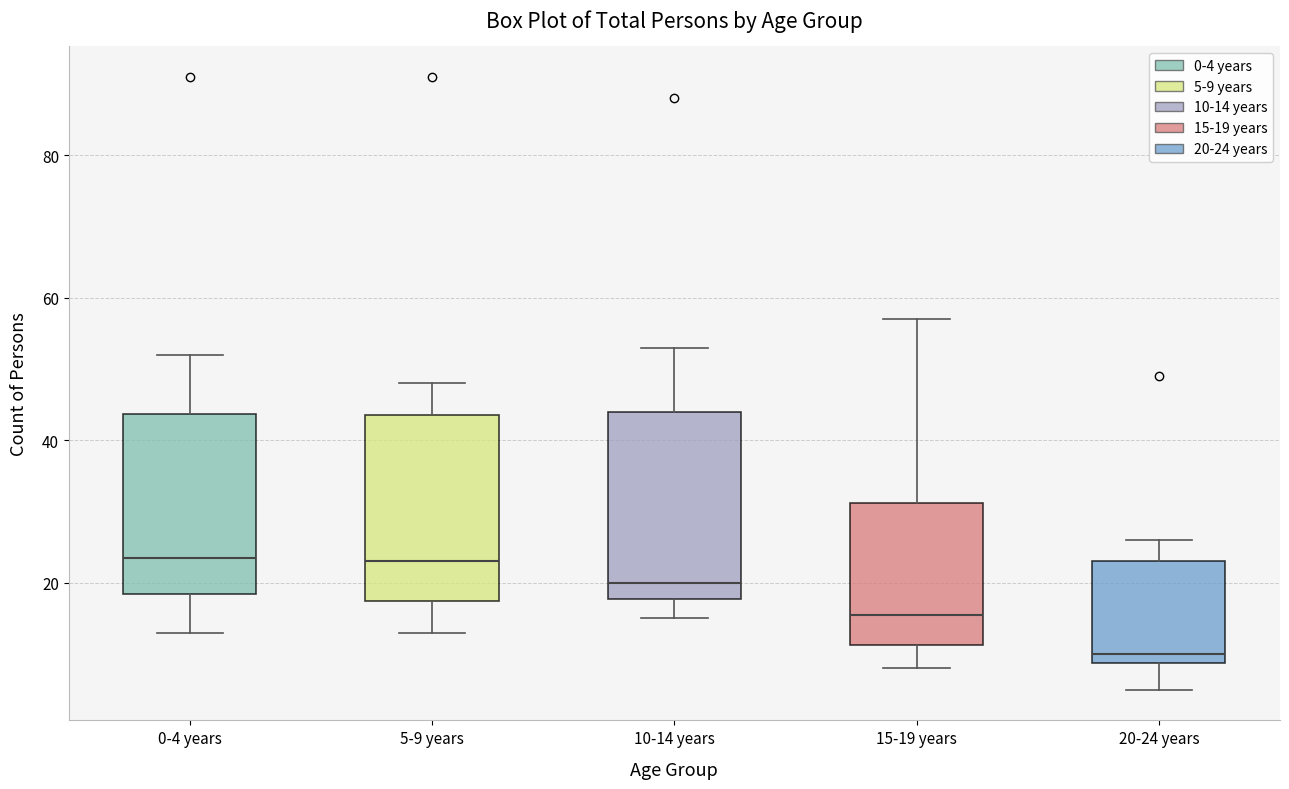

Where is the lower edge of the box for 0-4 years on the y-axis? The values are not printed on the chart, so give them approximately, as read against the axis.

18